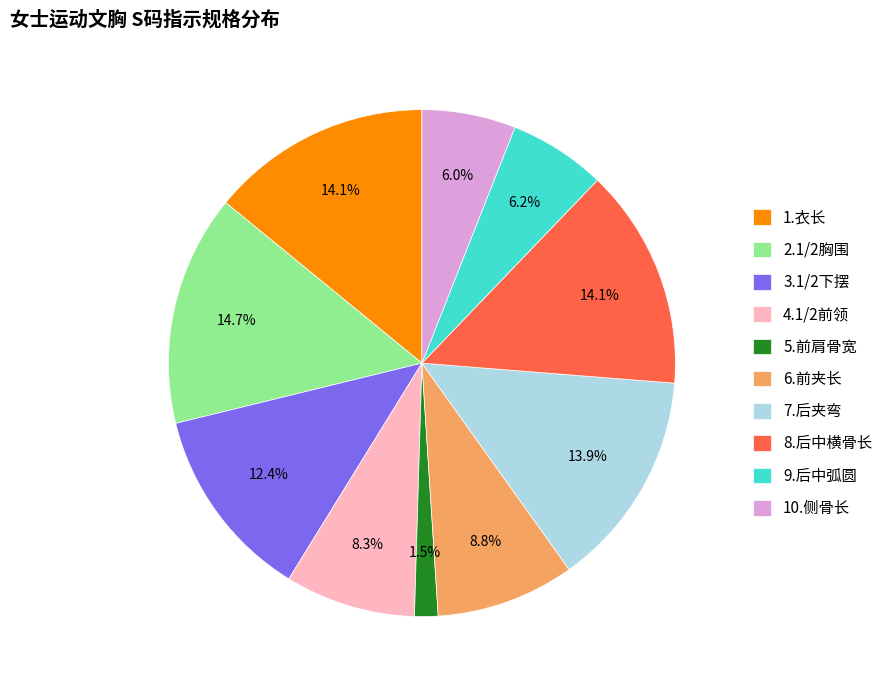

True or false: 6.前夹长 accounts for 9% of the total.

True